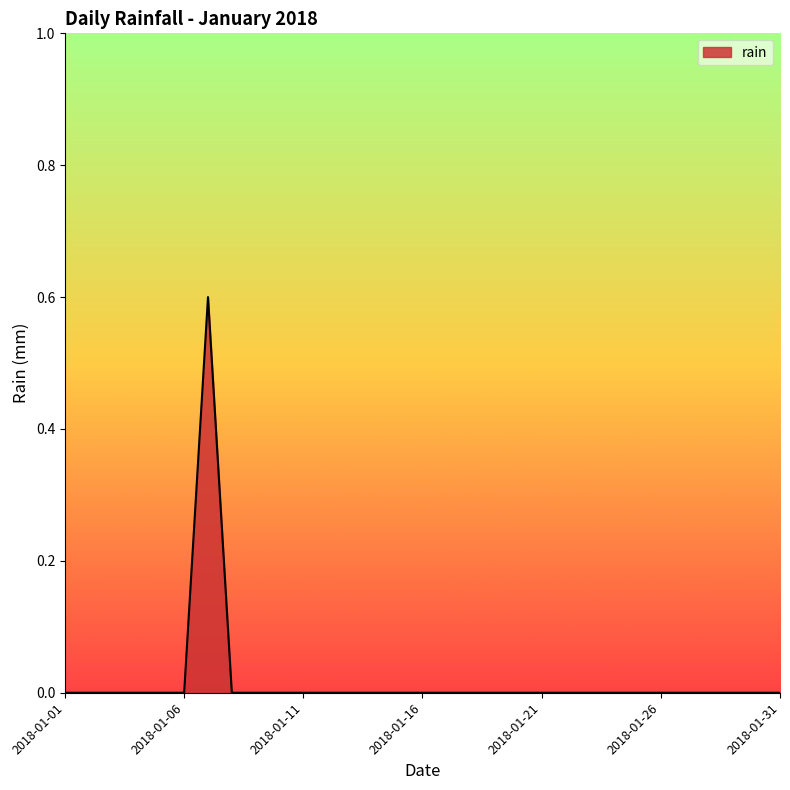

Rank the categories by value from highest to lowest.

2018-01-07, 2018-01-01, 2018-01-02, 2018-01-03, 2018-01-04, 2018-01-05, 2018-01-06, 2018-01-08, 2018-01-09, 2018-01-10, 2018-01-11, 2018-01-12, 2018-01-13, 2018-01-14, 2018-01-15, 2018-01-16, 2018-01-17, 2018-01-18, 2018-01-19, 2018-01-20, 2018-01-21, 2018-01-22, 2018-01-23, 2018-01-24, 2018-01-25, 2018-01-26, 2018-01-27, 2018-01-28, 2018-01-29, 2018-01-30, 2018-01-31